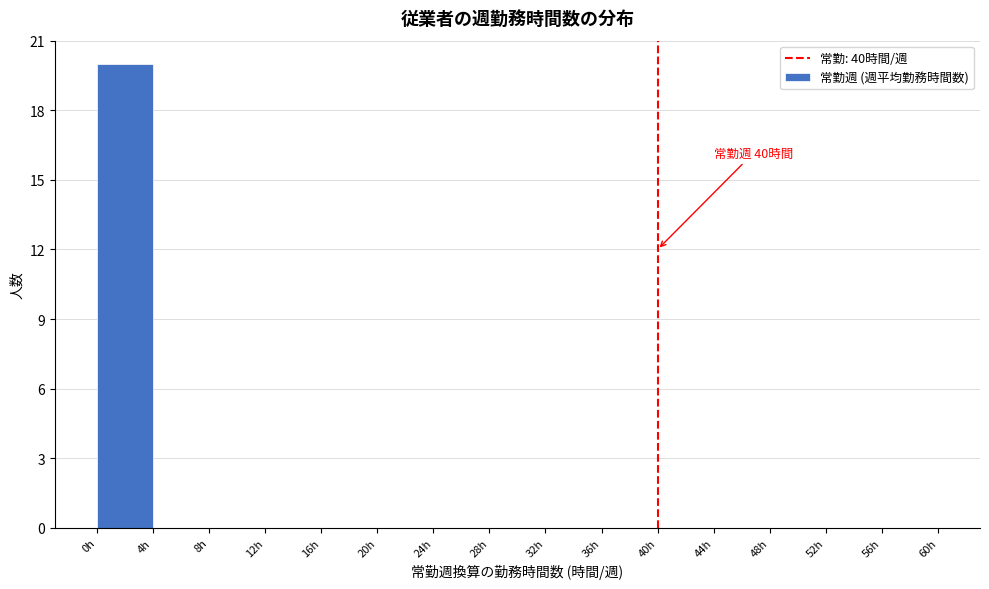

Which range on the x-axis has the tallest bar?

0 to 4